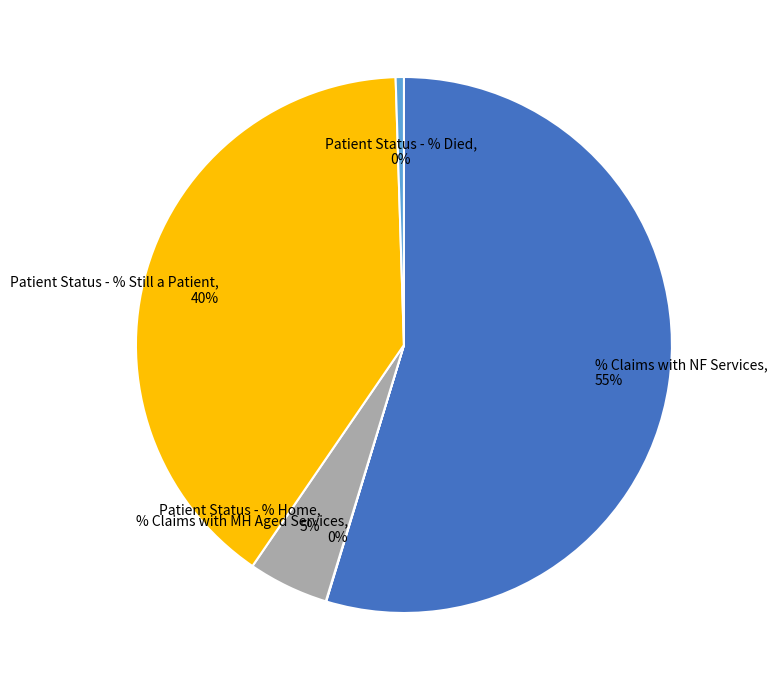

To the nearest percent, what is the average slice percentage?

20%